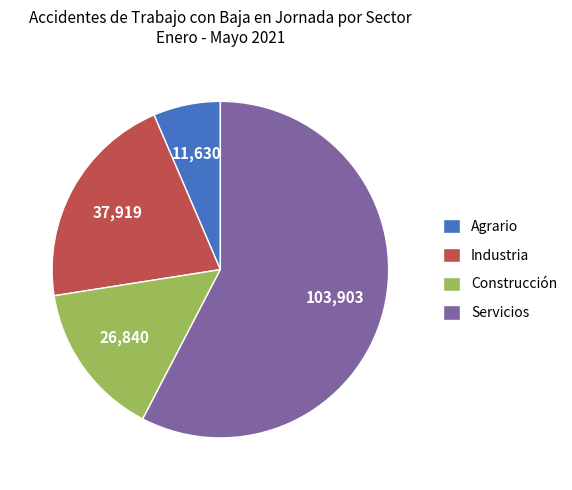

Which slice is the smallest?

Agrario